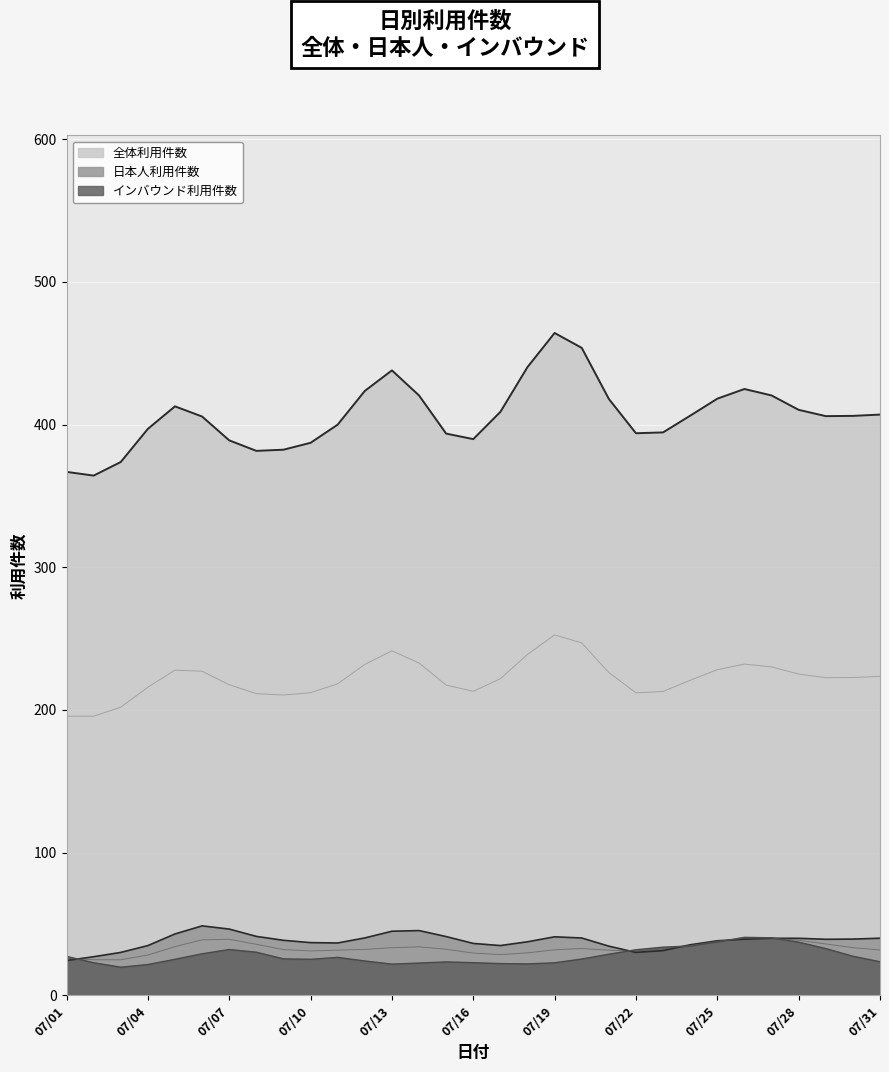

What is the approximate value of インバウンド利用件数 at 2024/07/20?

27